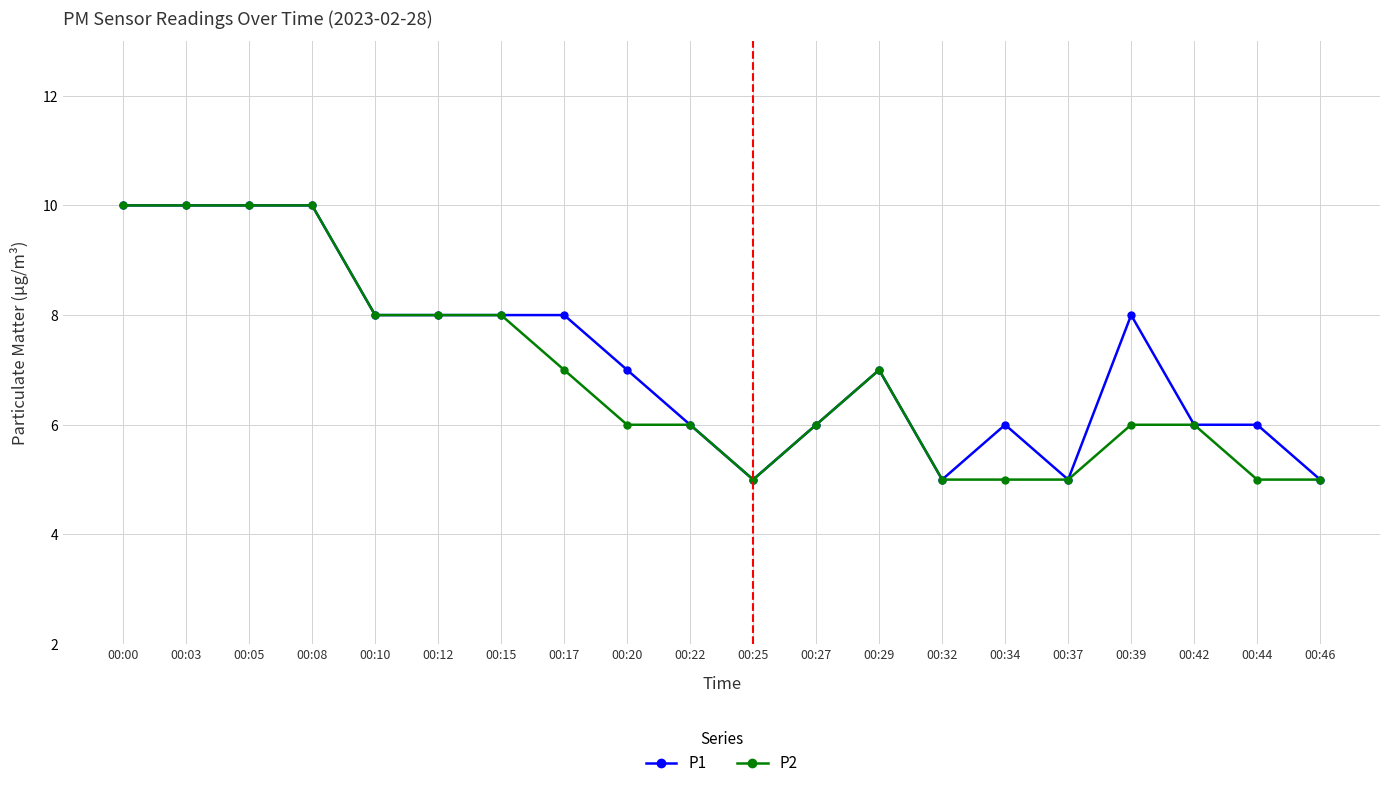

True or false: P2 has more than 0 interior local peaks.

True